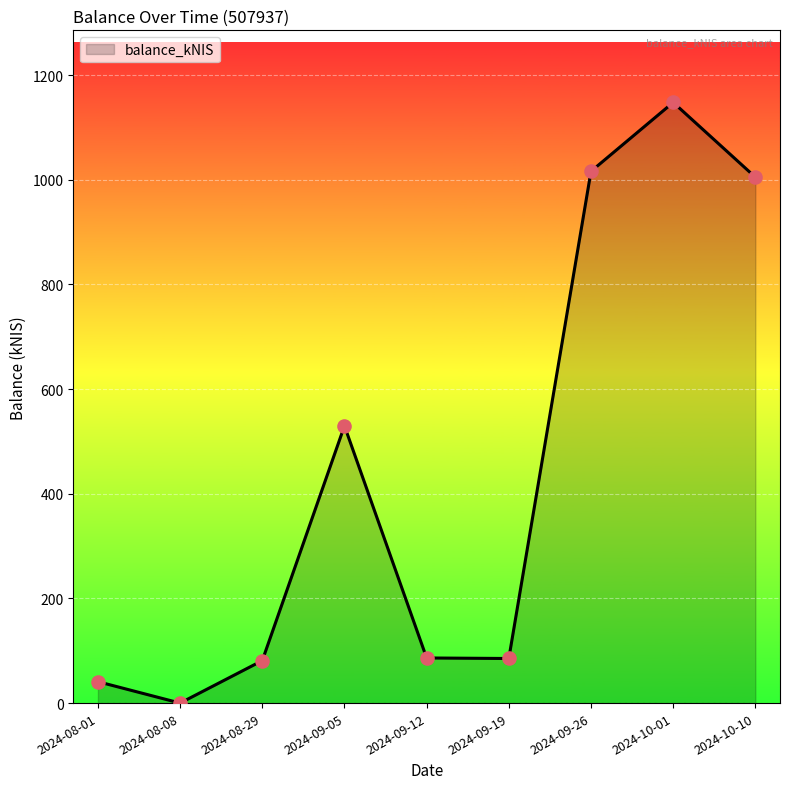

Which has a higher value, 2024-08-08 or 2024-10-10?

2024-10-10